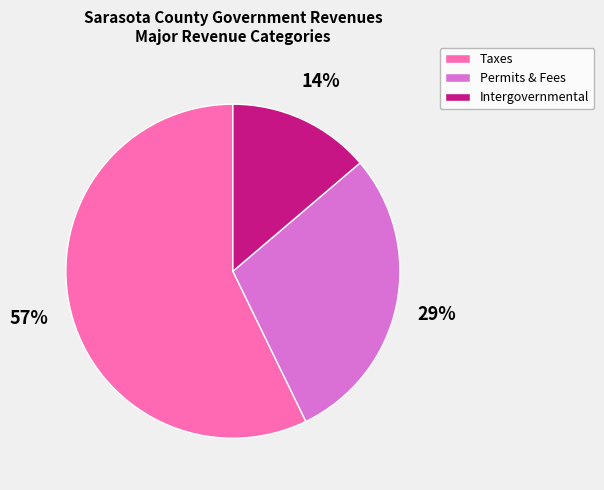

True or false: Permits & Fees accounts for 29% of the total.

True